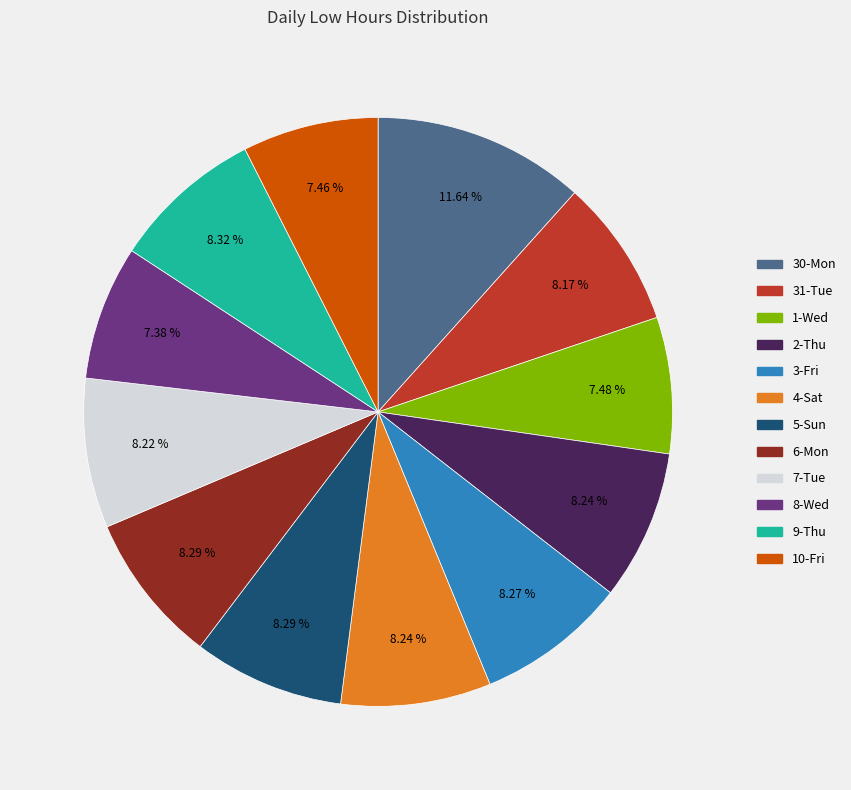

Approximately how many times larger is the value at 2-Thu compared to 4-Sat?

1.0